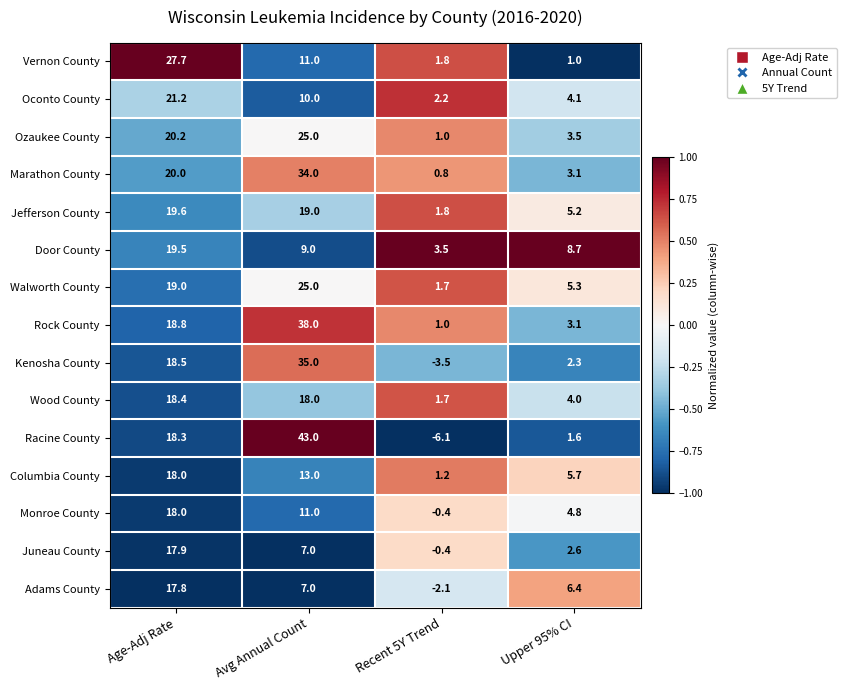

Where is Monroe County nearest to the value 8?

Avg Annual Count